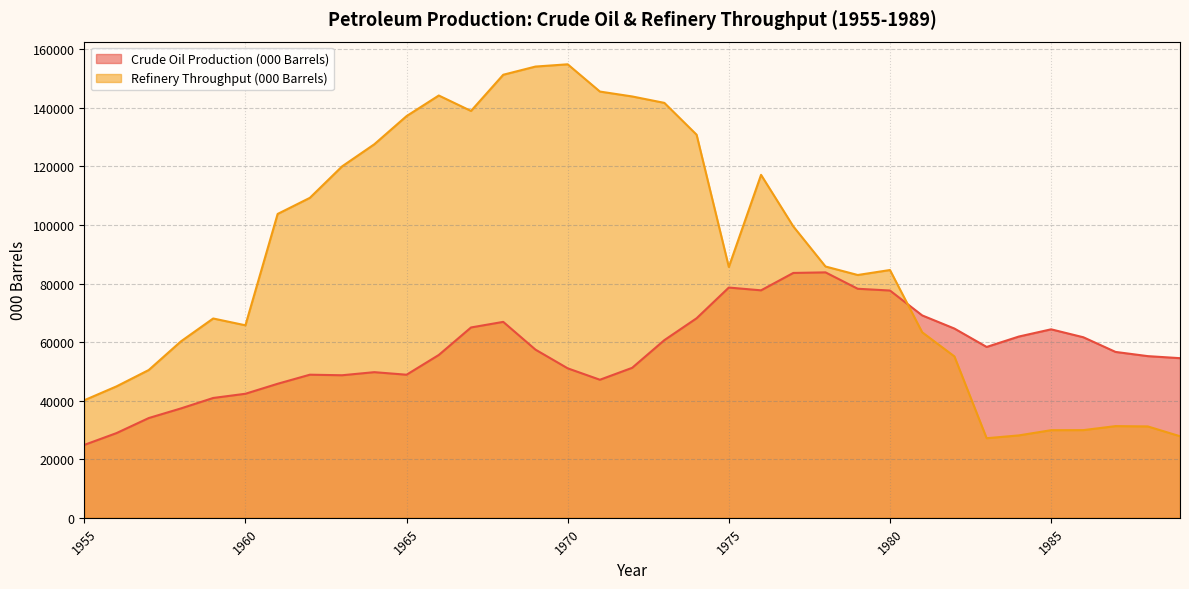

How many data points in Crude Oil Production (000 Barrels) are less than 56642?

17